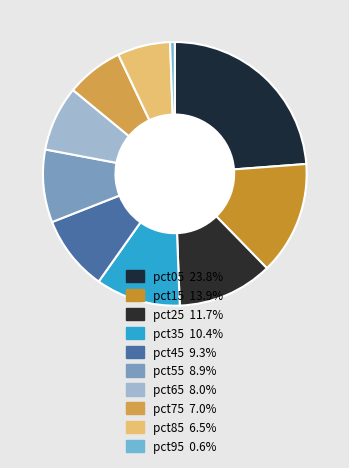

How many segments does this pie chart have?

10